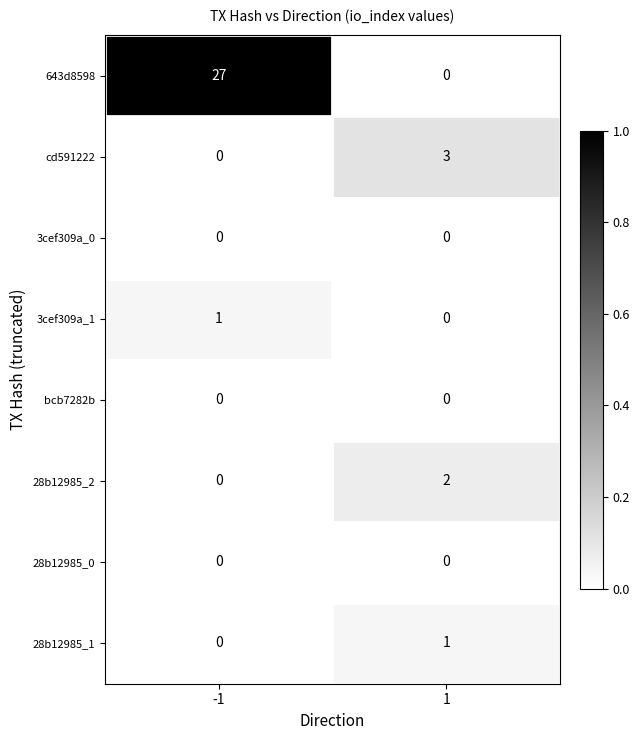

What value does the cd591222 series have at 1?

3